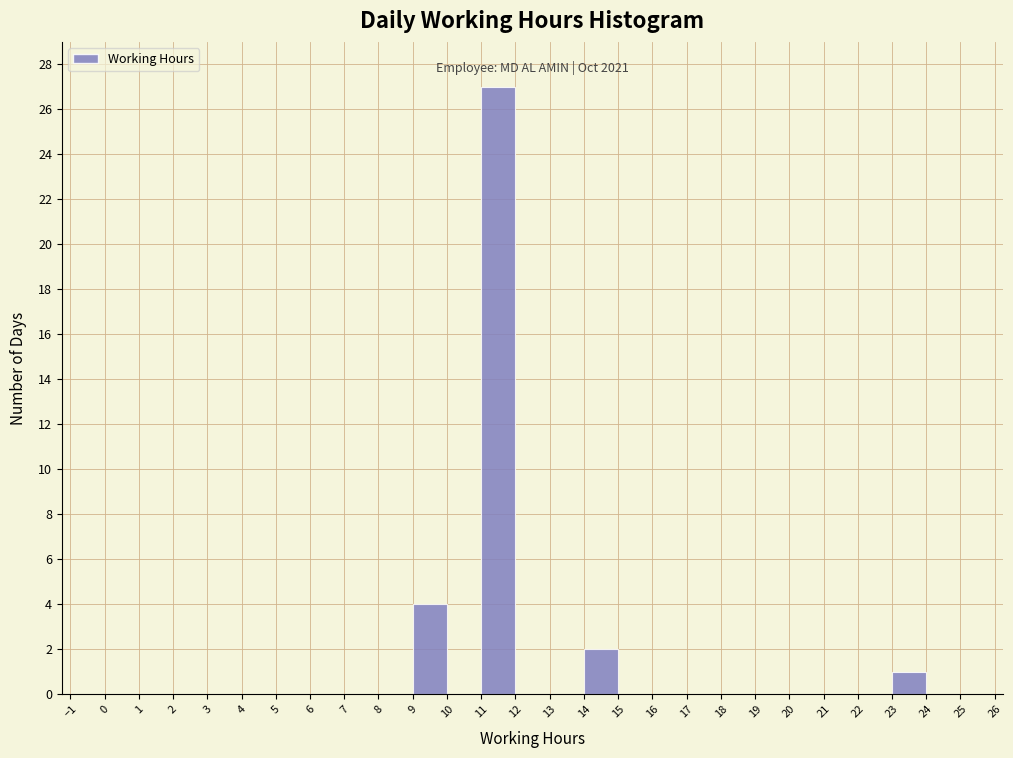

Over which range of the x-axis is the bar tallest?

11 to 12